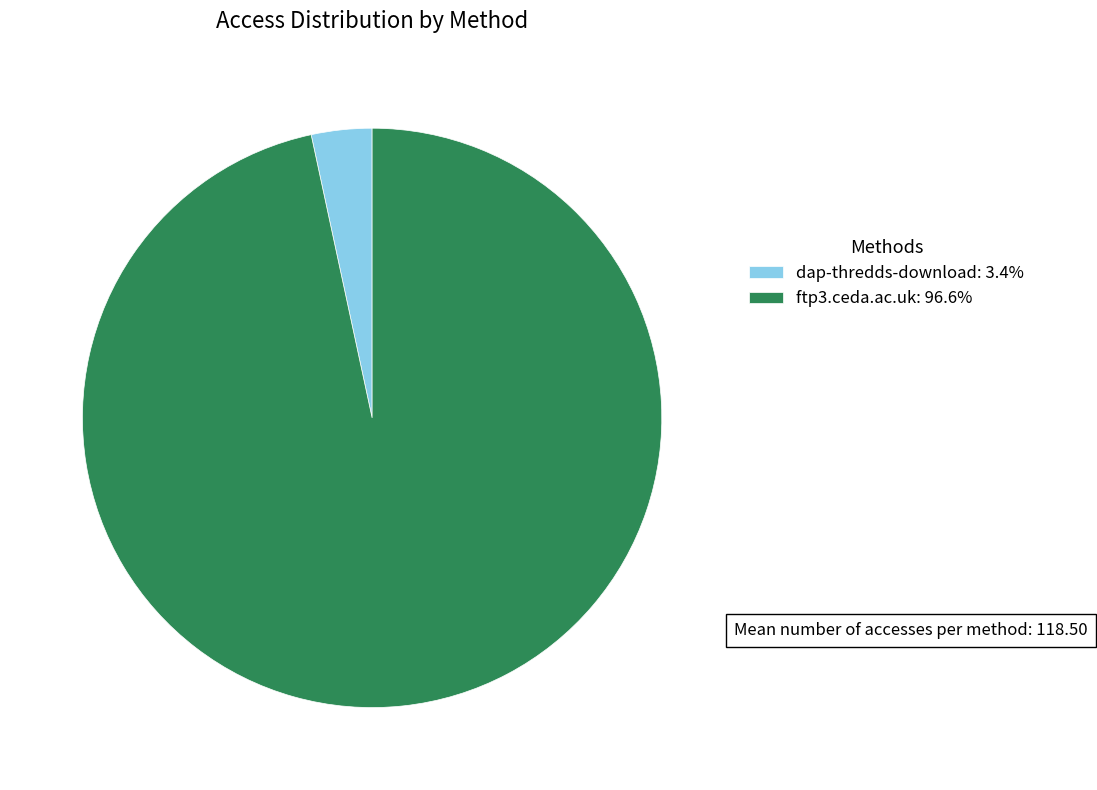

How many slices are in this pie chart?

2